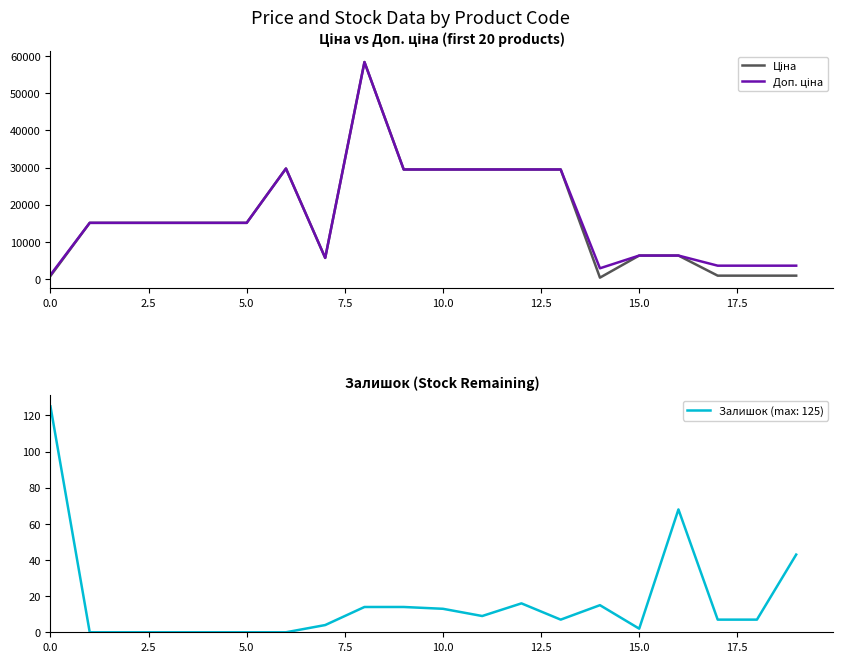

True or false: Ціна and Доп. ціна cross at least once.

False